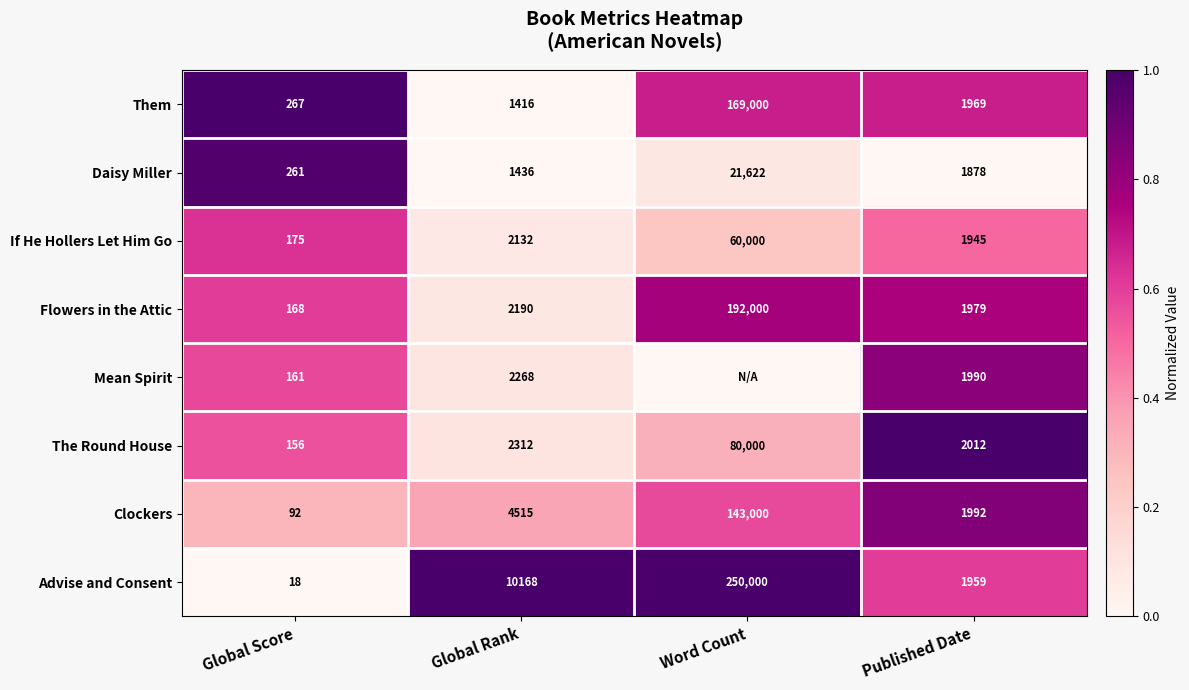

What is the sum of all Them values?

172652